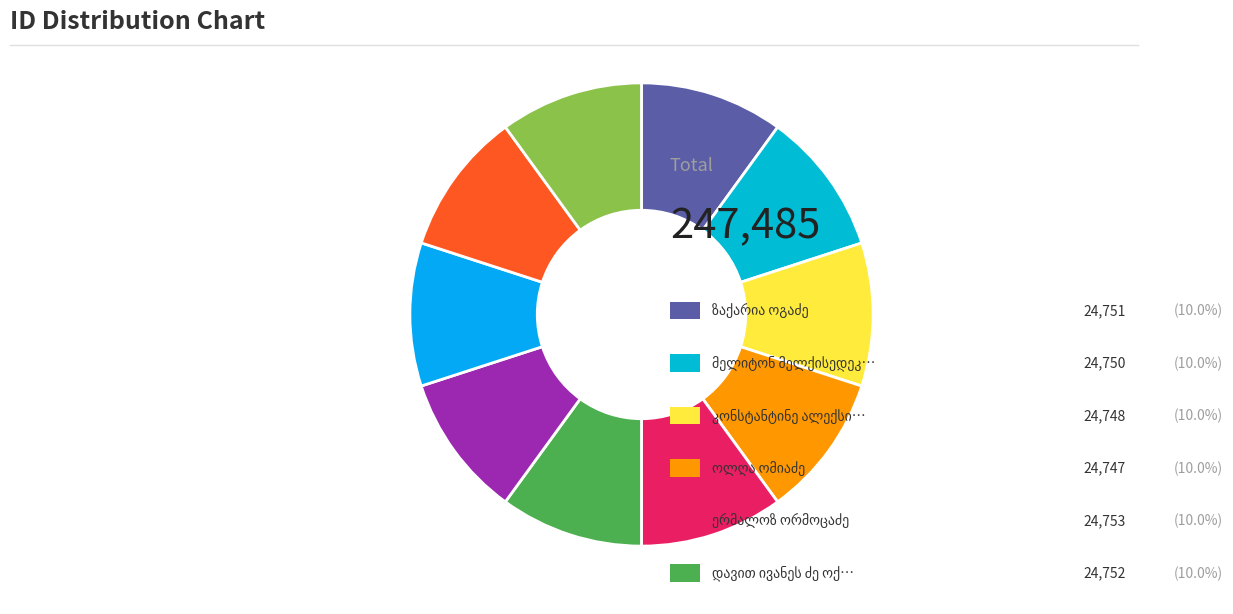

Count the number of slices in the pie.

10